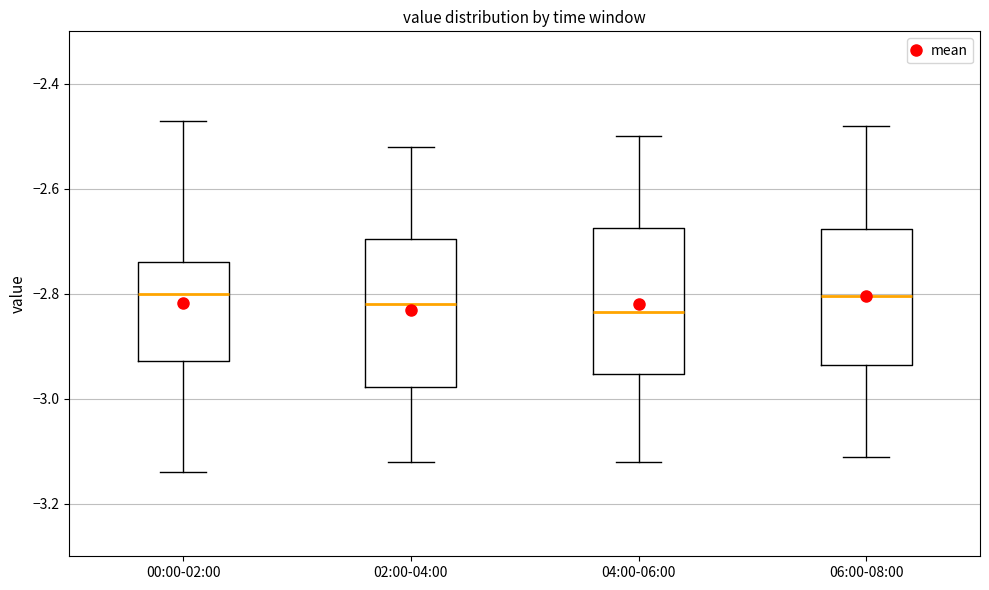

Reading left to right, read every box against the y-axis: the position of its median line, the range the box covers, and the ends of its whiskers. The values are not printed on the chart, so give them approximately, as read against the axis.

00:00-02:00: median -2.80, box -2.92 to -2.74, whiskers -3.14 to -2.46
02:00-04:00: median -2.82, box -2.98 to -2.70, whiskers -3.12 to -2.52
04:00-06:00: median -2.84, box -2.96 to -2.68, whiskers -3.12 to -2.50
06:00-08:00: median -2.80, box -2.94 to -2.68, whiskers -3.10 to -2.48